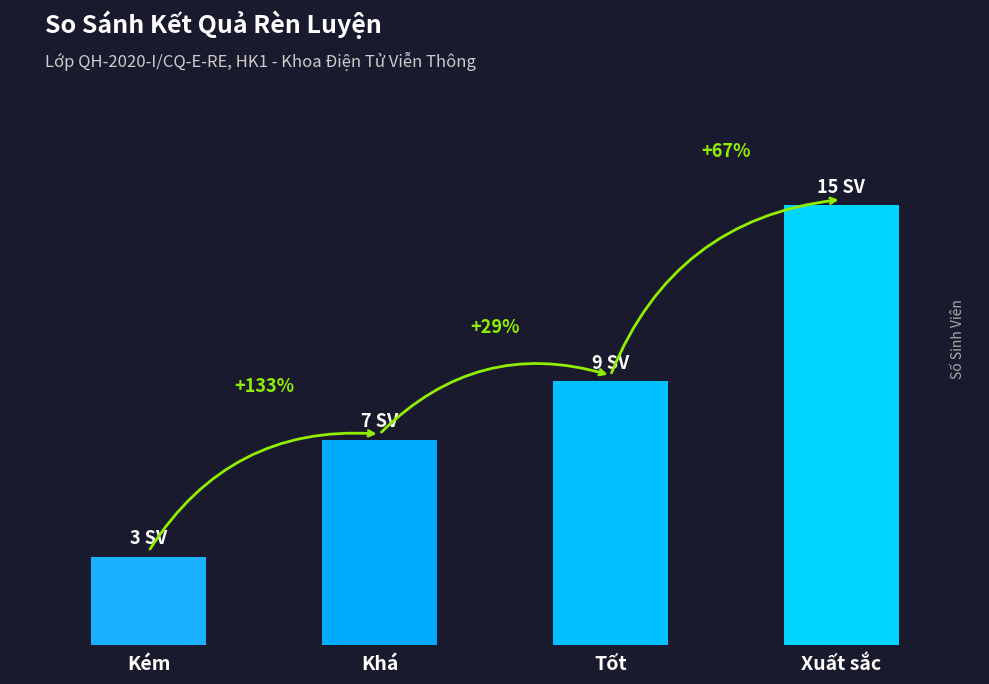

Does the chart contain any negative values?

No